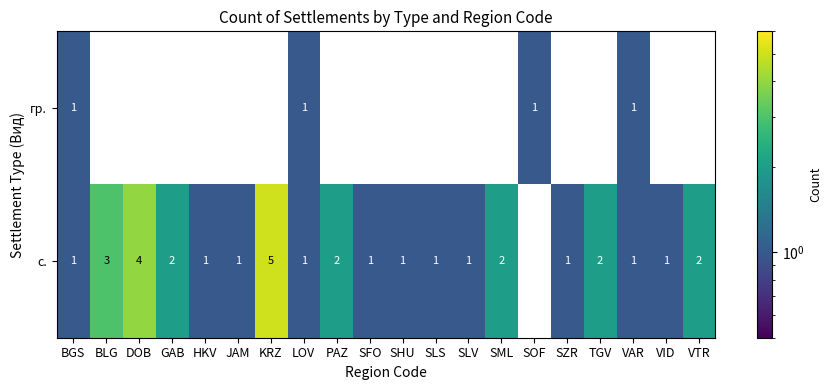

What is the spread (max minus min) of values at DOB?

4